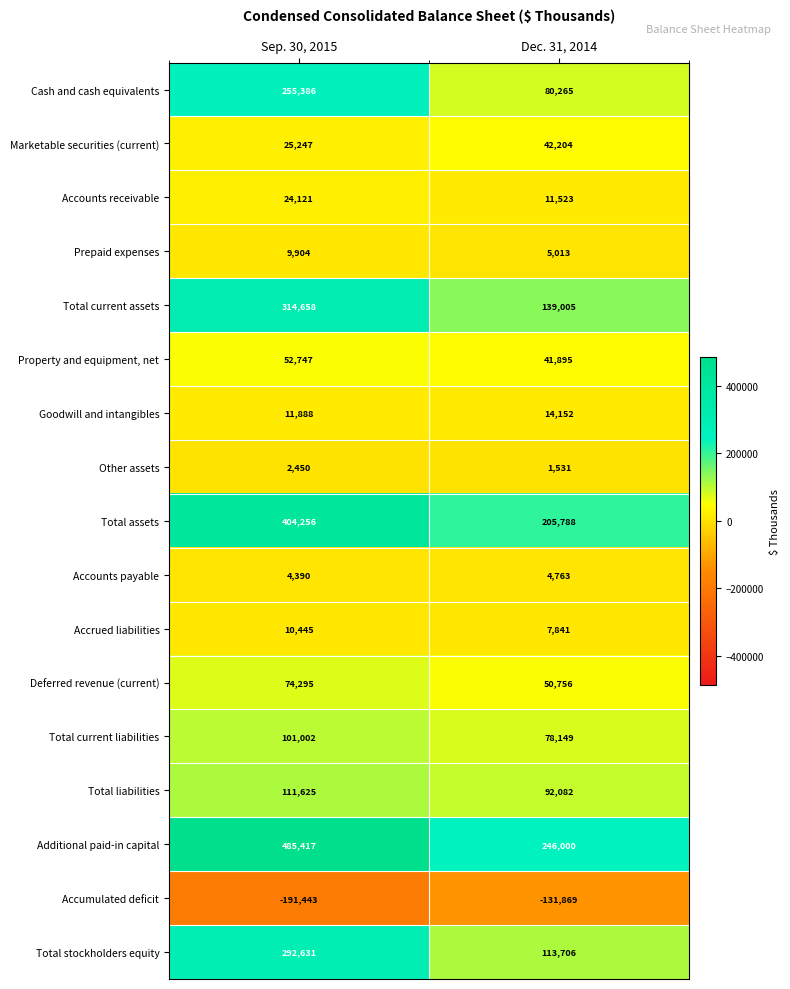

At which label is Accumulated deficit closest to -161656?

Sep. 30, 2015